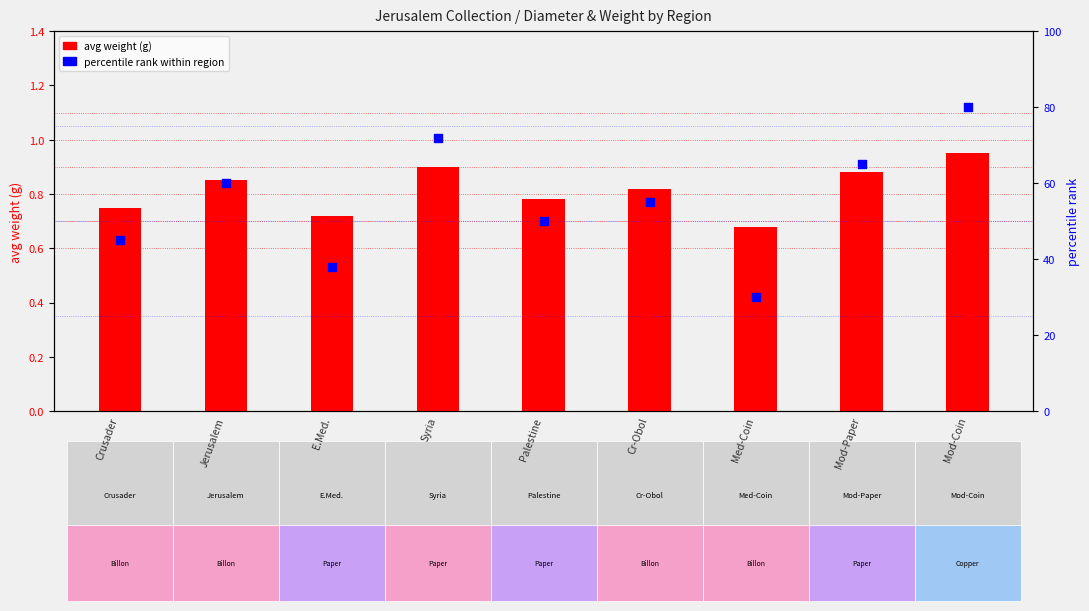

What are all the series names shown in the legend?

avg weight (g), percentile rank